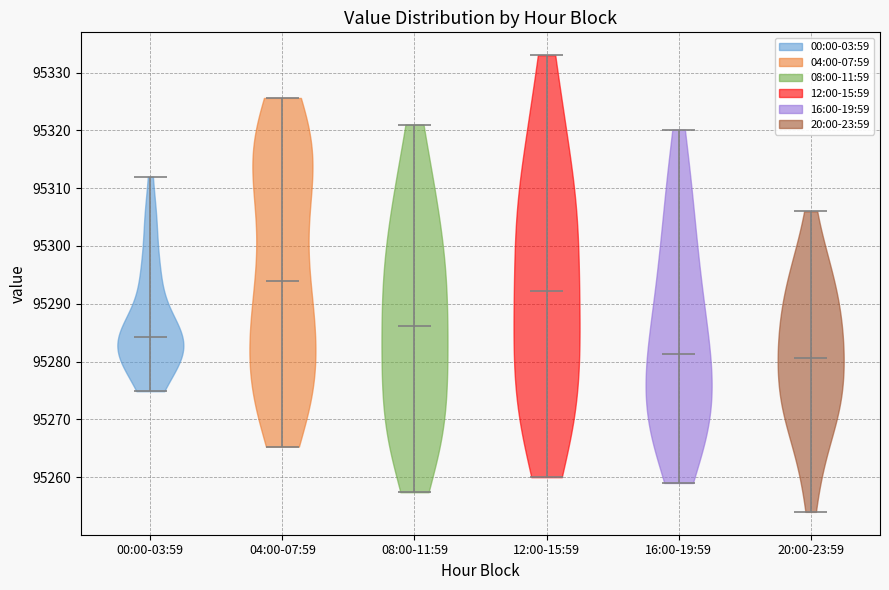

Reading left to right, read every violin against the y-axis: where its median line is, and the lowest and highest points it reaches. The values are not printed on the chart, so give them approximately, as read against the axis.

00:00-03:59: median line 95284, lowest point 95275, highest point 95312
04:00-07:59: median line 95294, lowest point 95265, highest point 95326
08:00-11:59: median line 95286, lowest point 95257, highest point 95321
12:00-15:59: median line 95292, lowest point 95260, highest point 95333
16:00-19:59: median line 95281, lowest point 95259, highest point 95320
20:00-23:59: median line 95281, lowest point 95254, highest point 95306